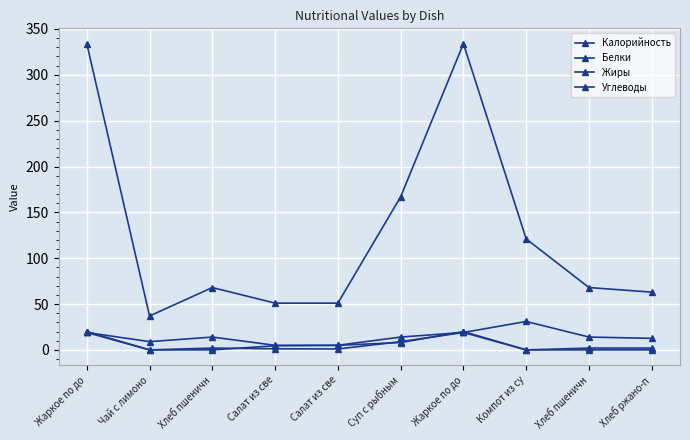

How many data points in Жиры are above 4?

5